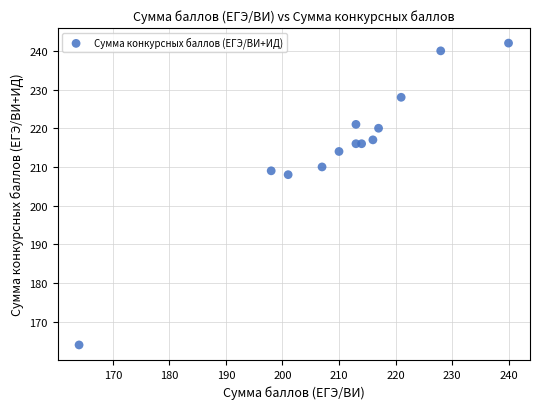

What Y value in the scatter plot is closest to 203?

208